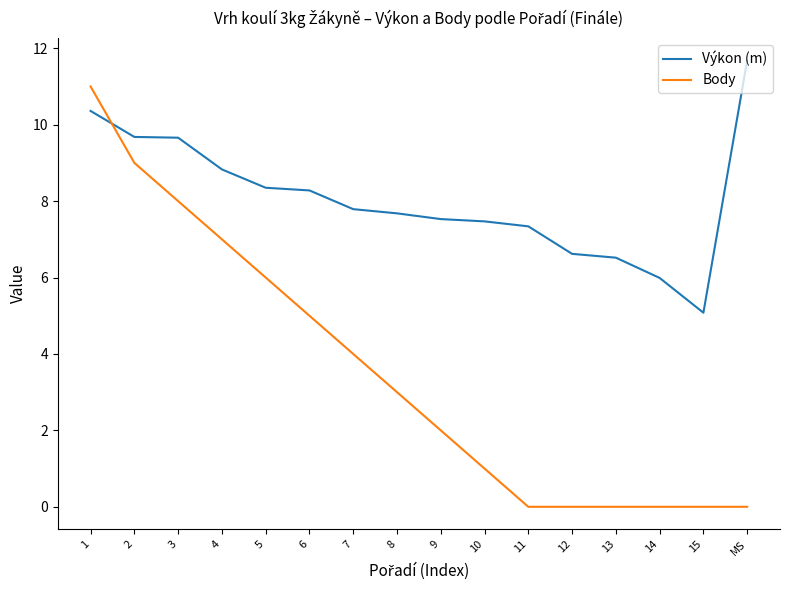

How many series are shown in this chart?

2